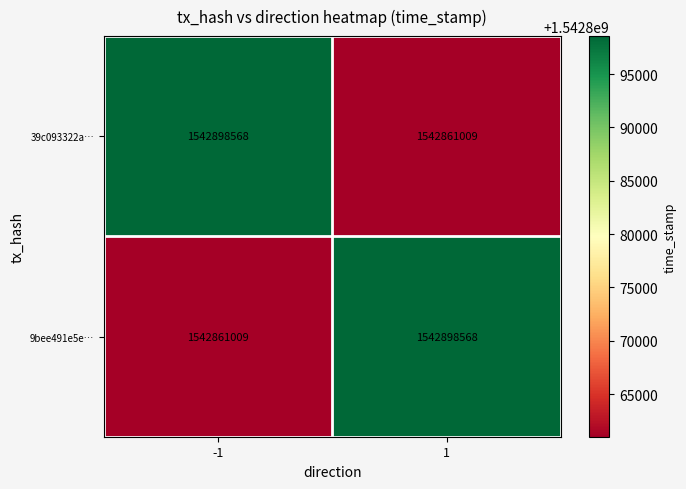

True or false: 39c093322a… has a value of 382520457 at -1.

False